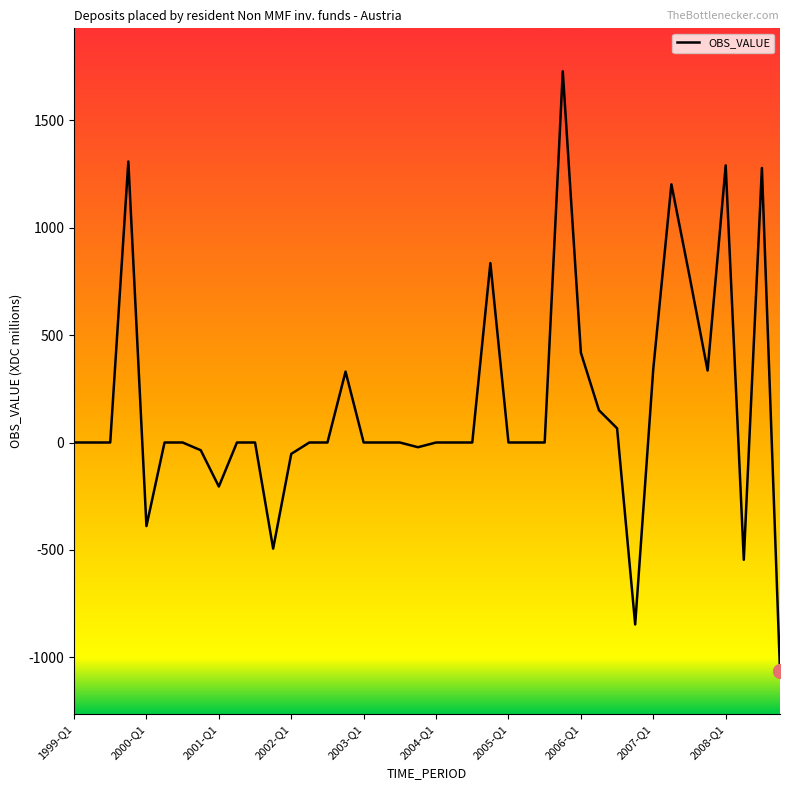

What is the difference between the maximum and minimum values?

2793